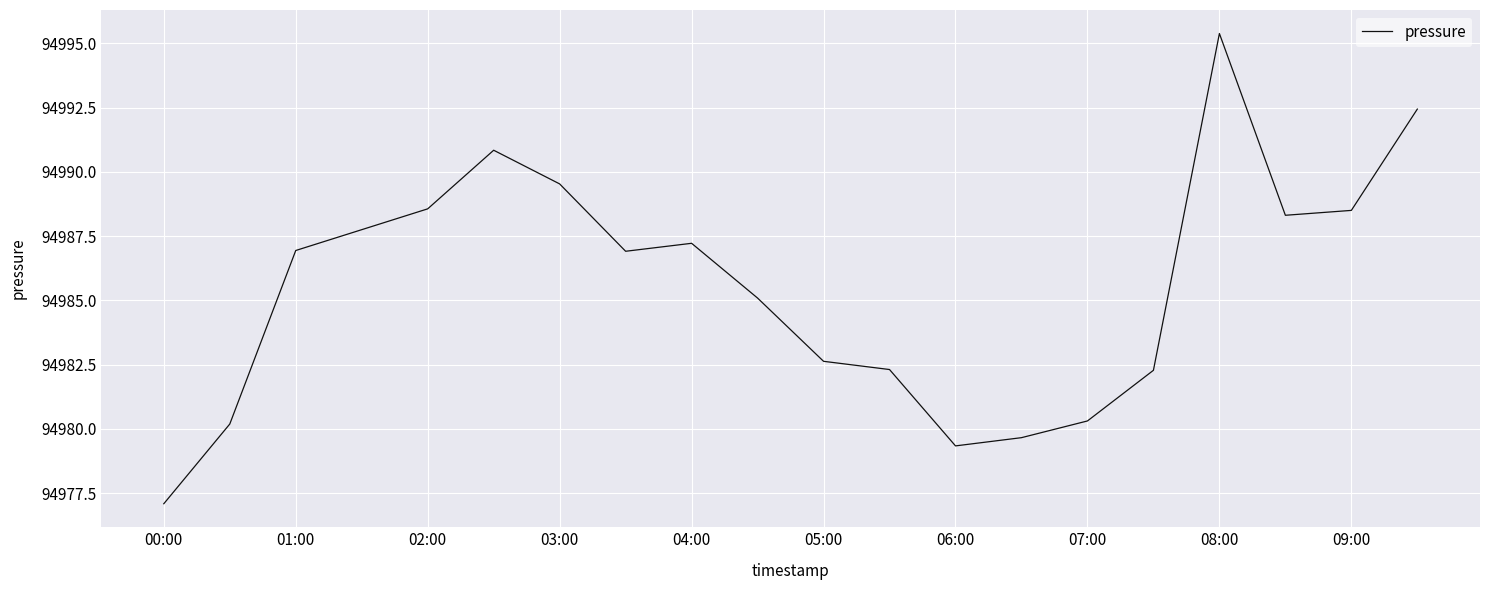

What is the maximum value shown in the chart?

94995.4